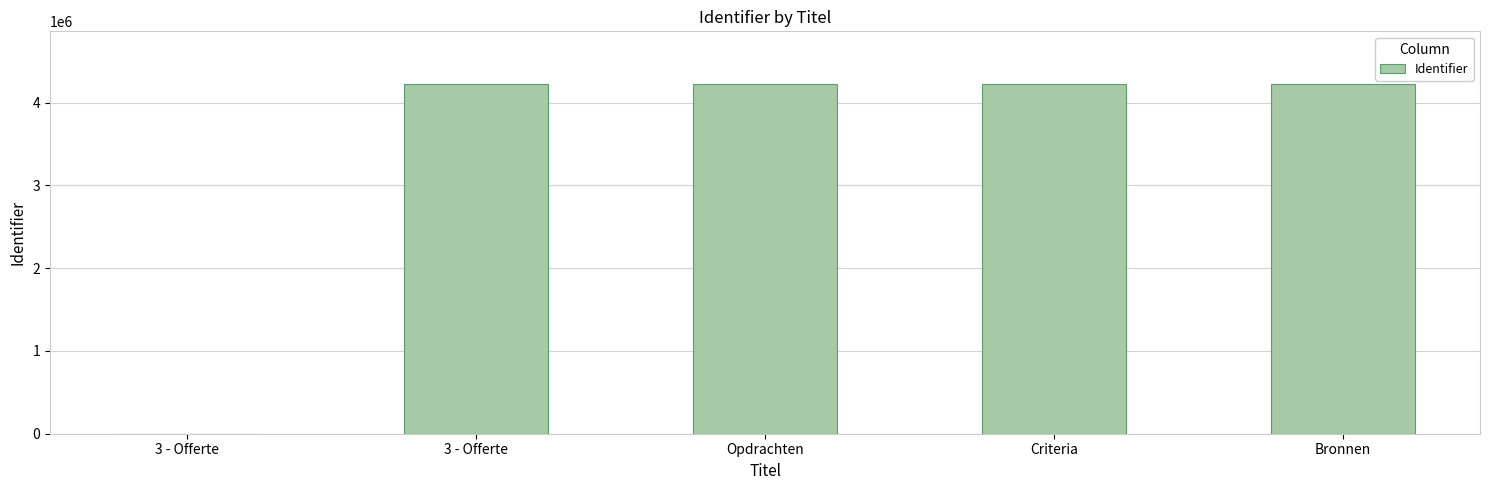

The value at 3 - Offerte is 4228524. True or false?

True